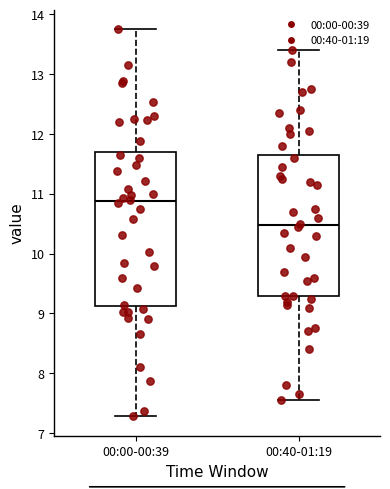

Which box has the lowest median line?

00:40-01:19